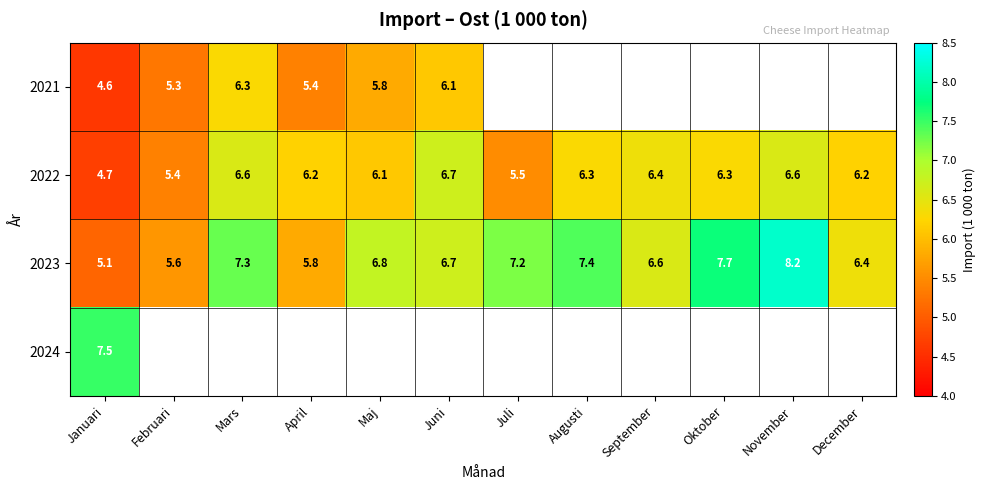

At which label does 2023 reach its peak?

November